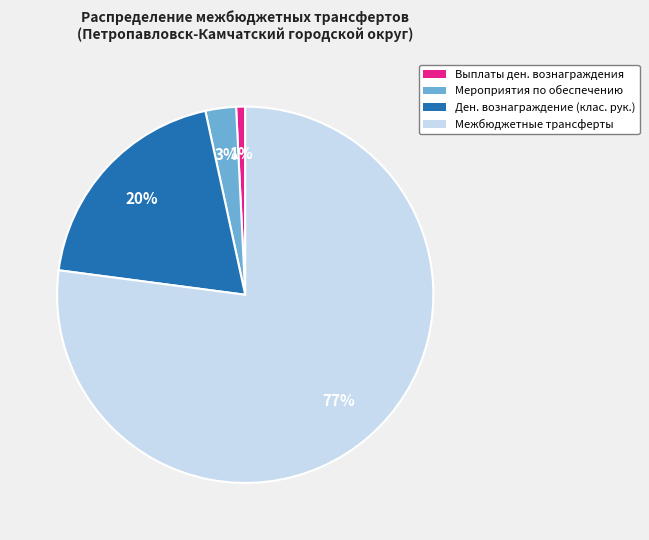

To the nearest percent, what is the average slice percentage?

25%